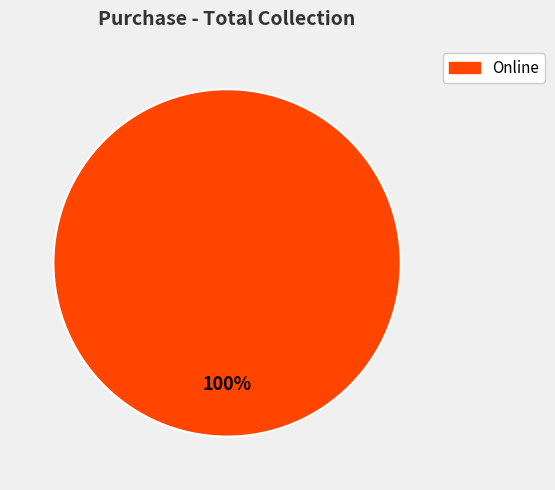

Is there a majority slice in this chart?

Yes